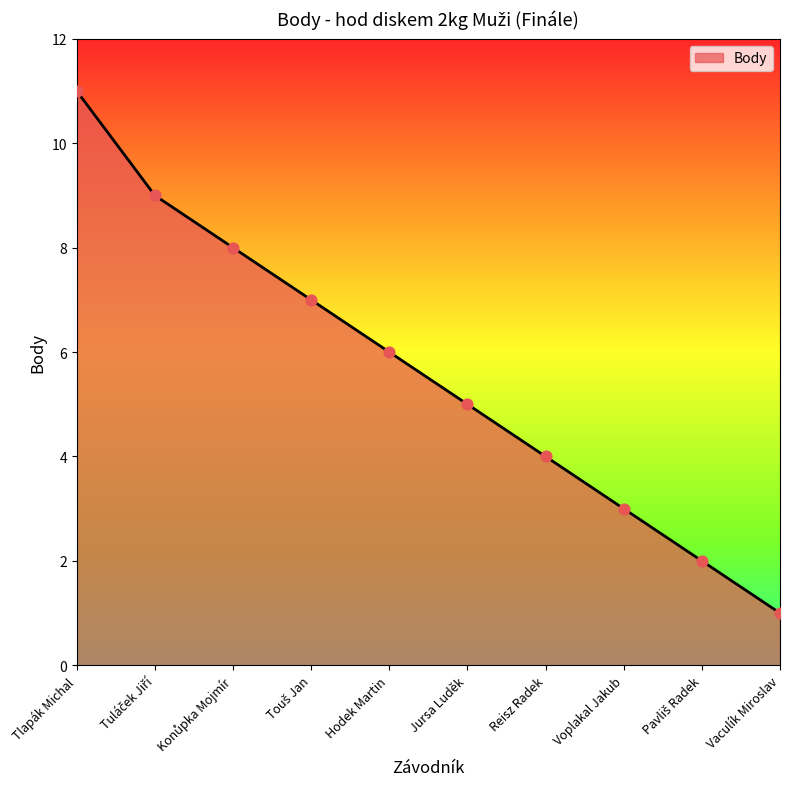

Approximately how many times larger is the value at Voplakal Jakub compared to Vaculík Miroslav?

3.0